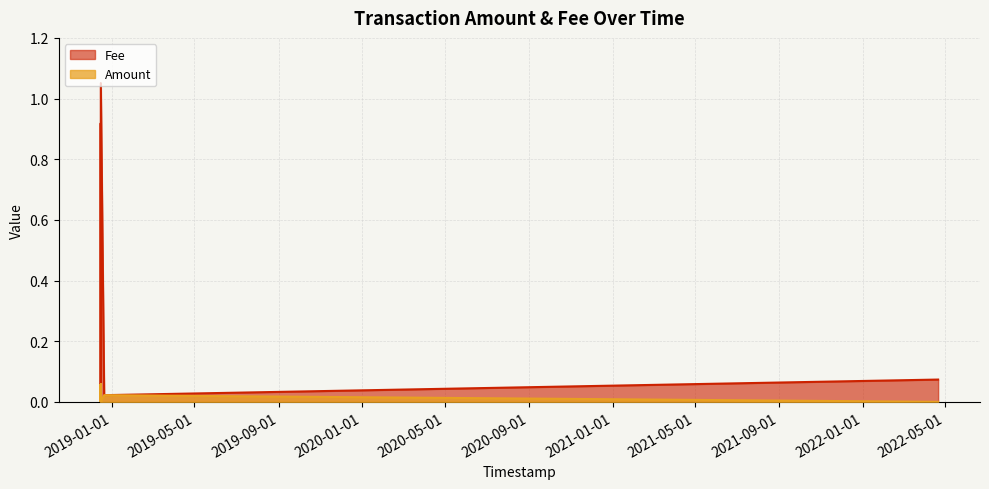

At which category is the sum across all series the highest?

2018-12-15 05:51:10